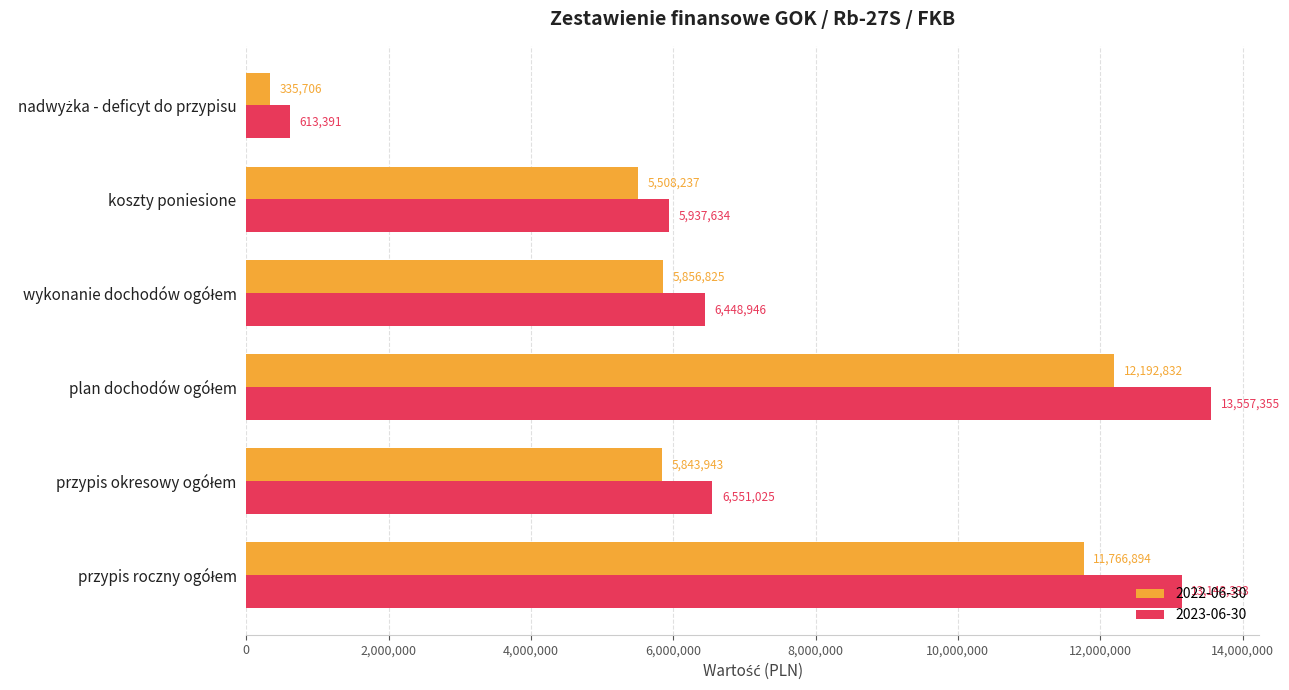

The 2022-06-30 series shows 5508237.3 at koszty poniesione. True or false?

True